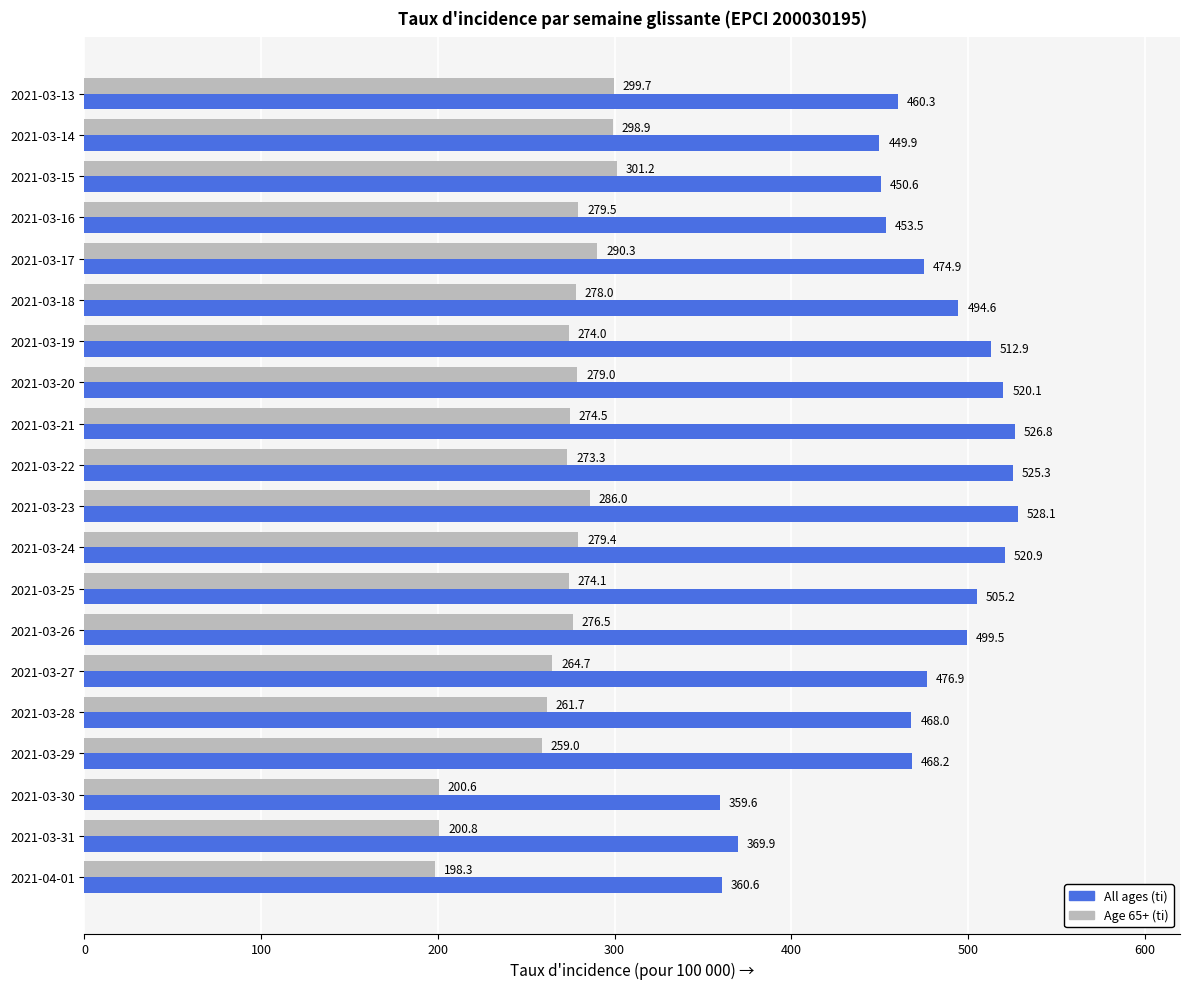

Count the number of categories in the chart.

20